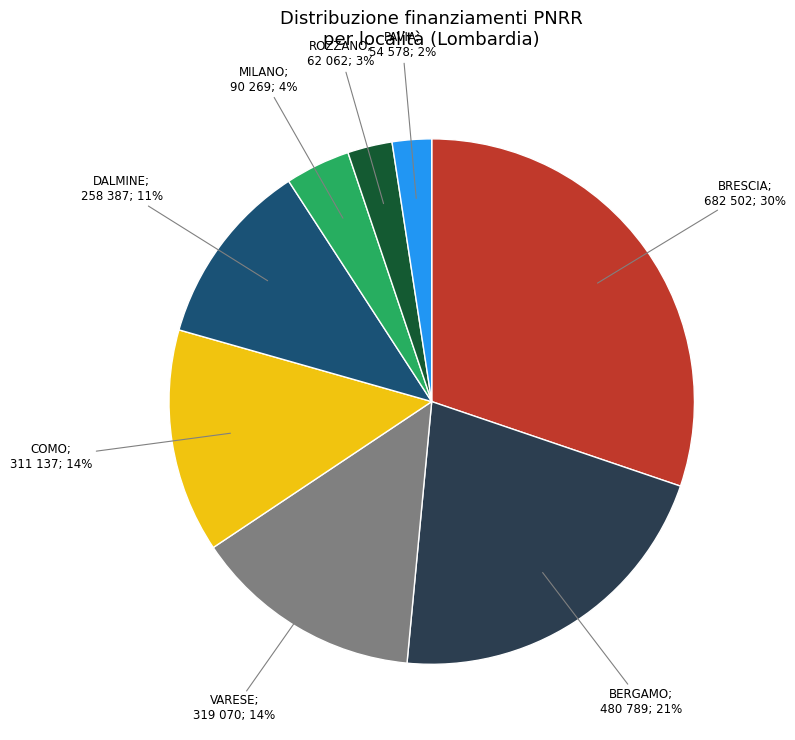

Is there any slice that represents more than half of the pie?

No